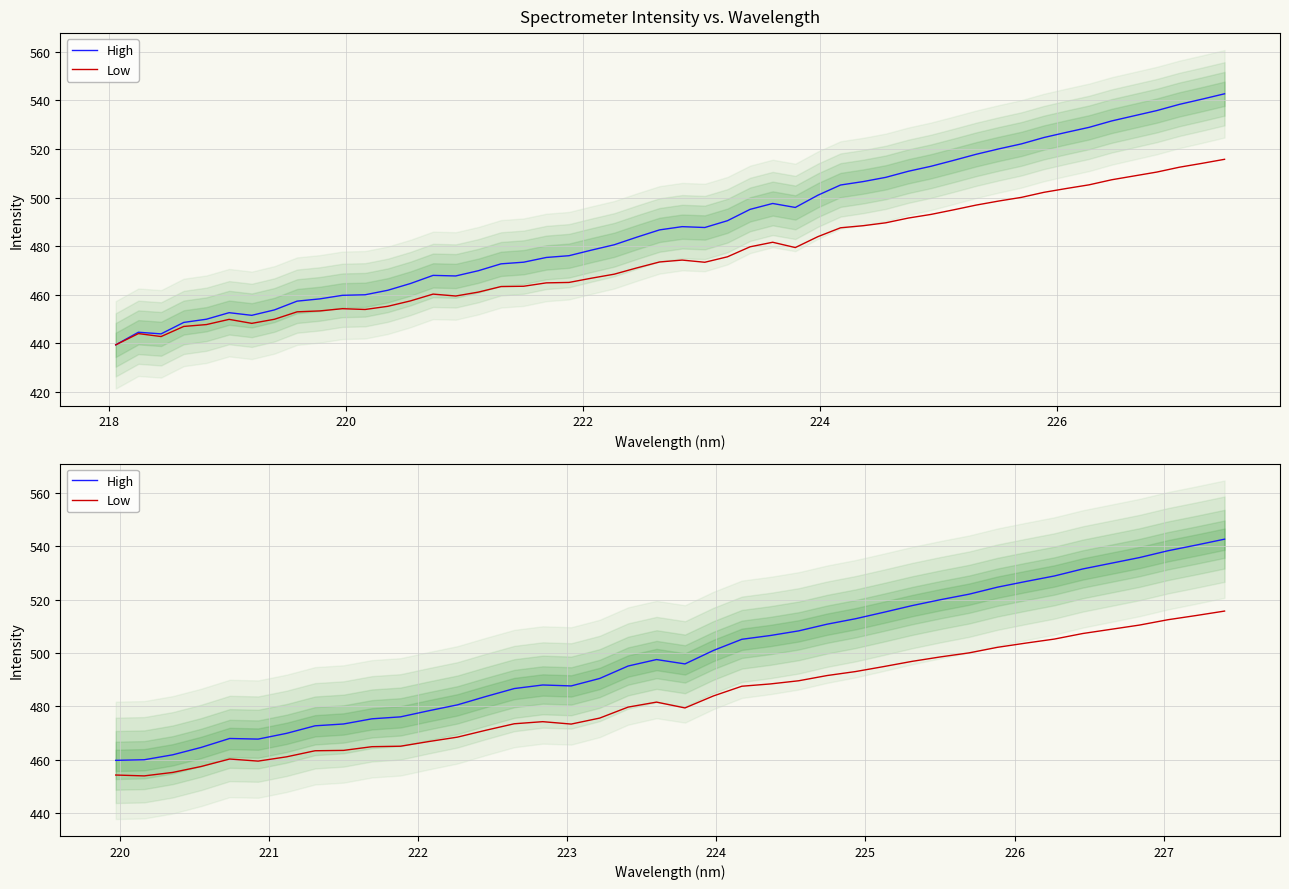

What are all the series names shown in the legend?

High, Low